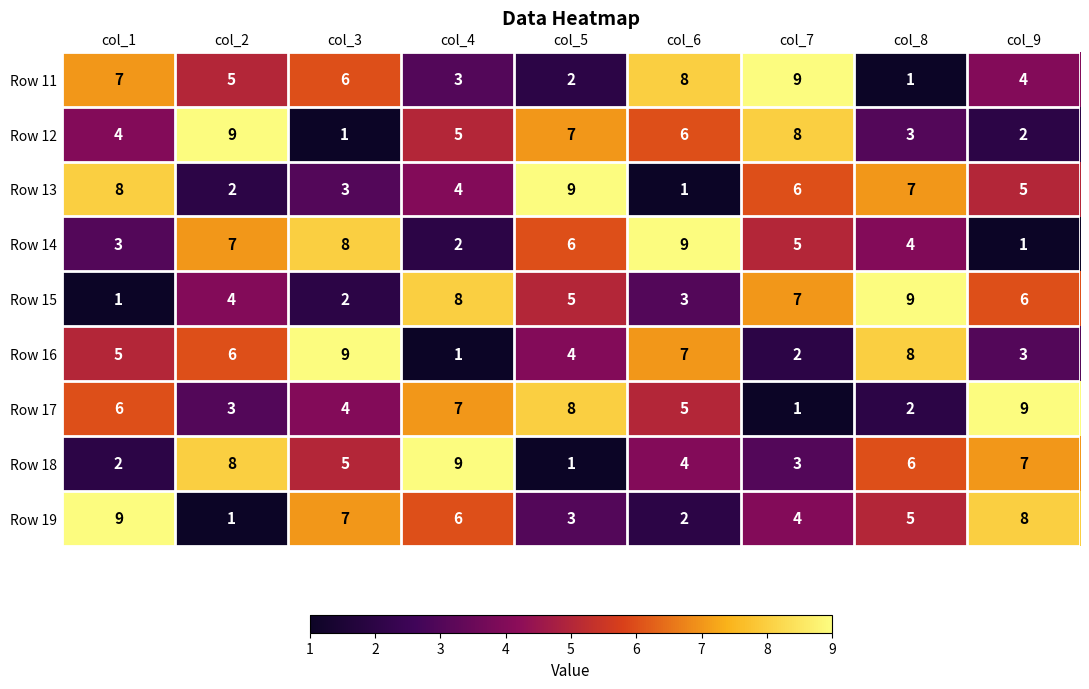

What is the approximate value of Row 19 at col_9?

8